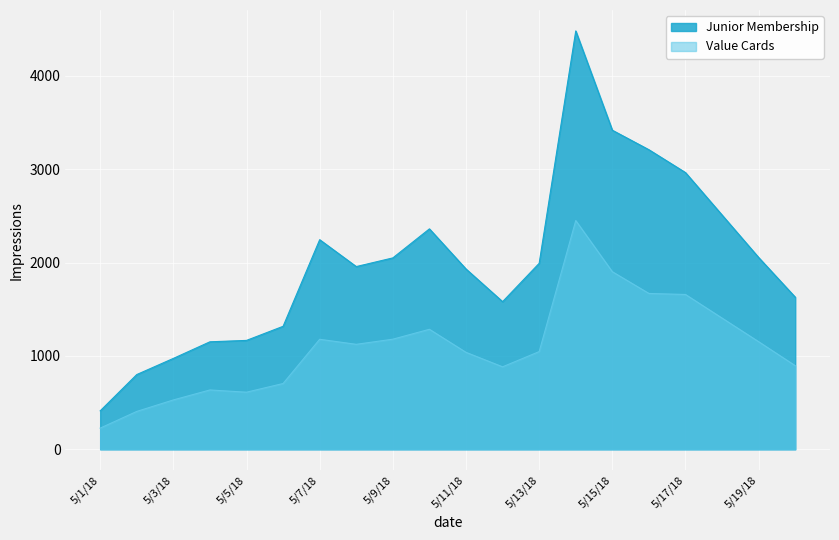

What are all the series names shown in the legend?

Junior Membership, Value Cards